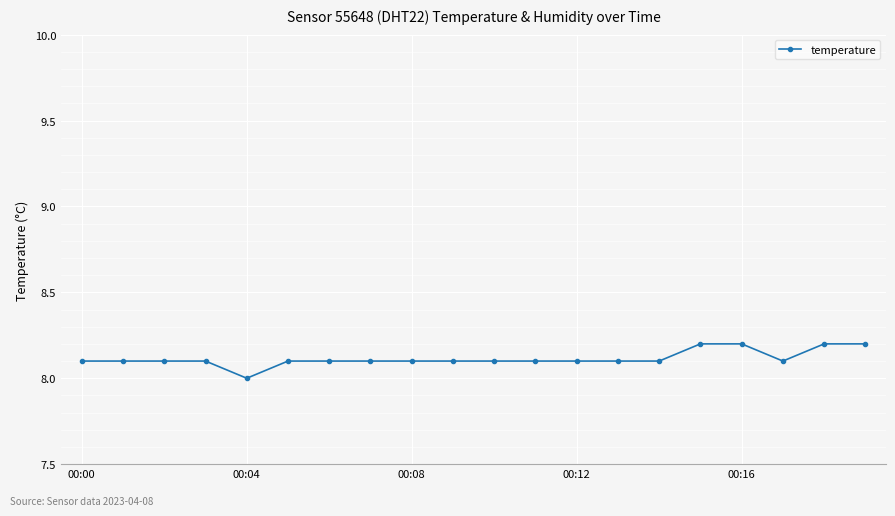

Does the chart have visible grid lines?

Yes